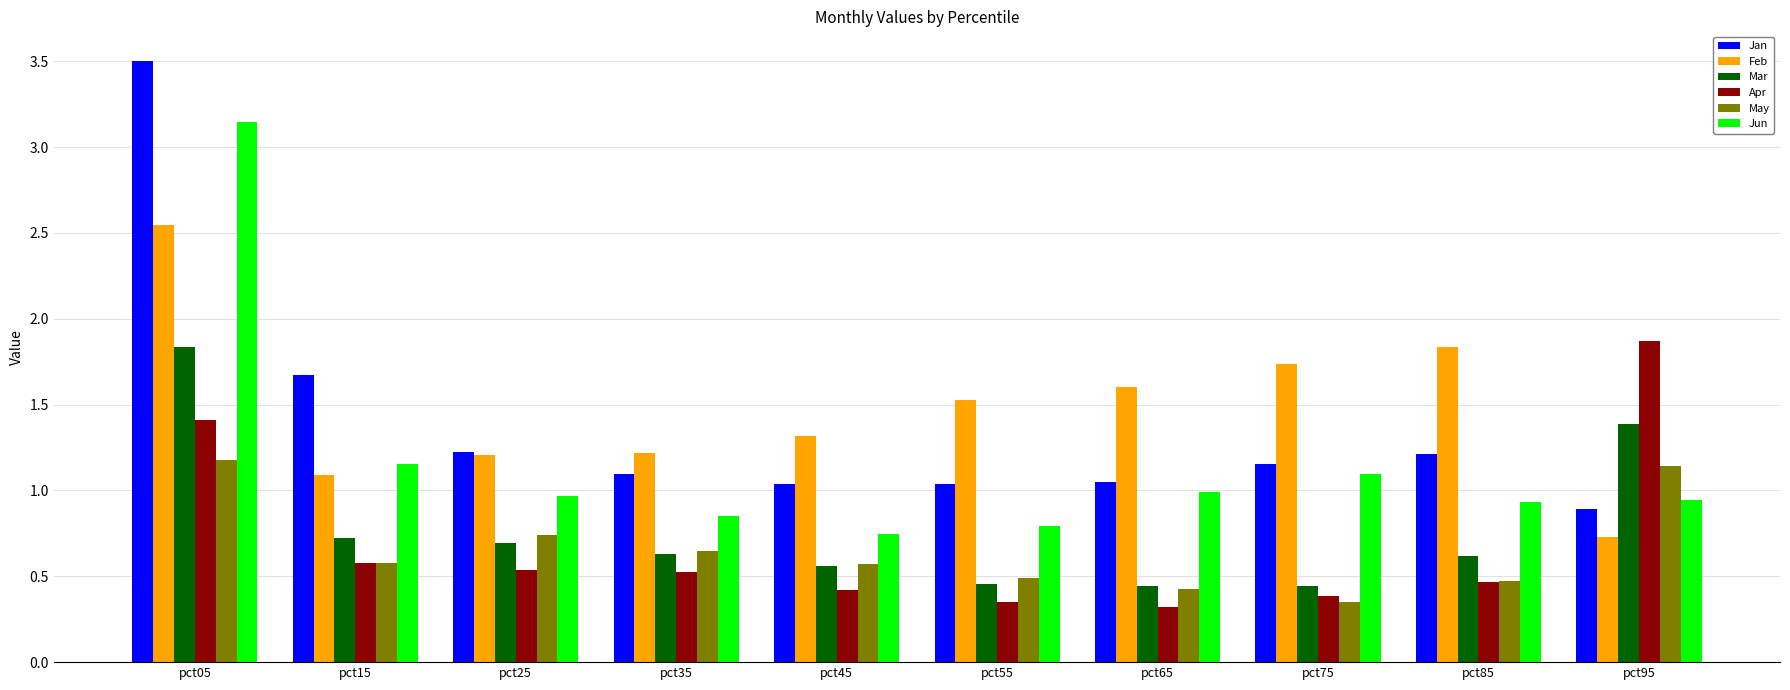

True or false: Jan has a value of 0.9 at pct95.

True